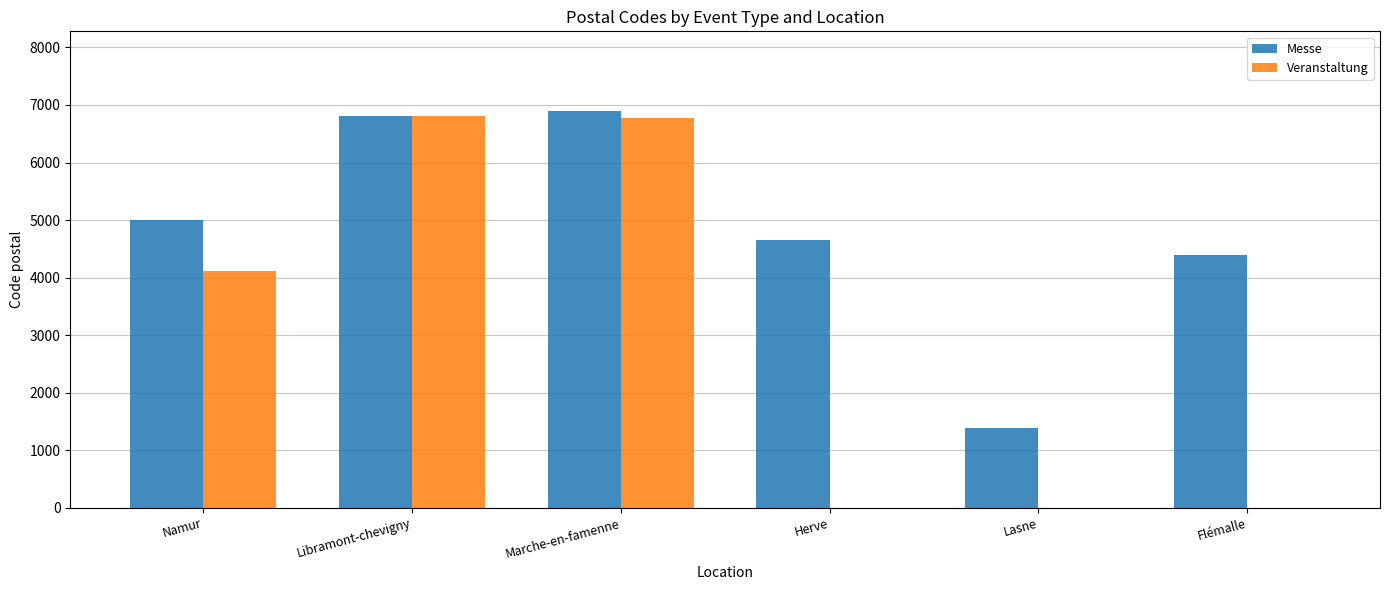

The Veranstaltung series shows 10175 at Libramont-chevigny. True or false?

False